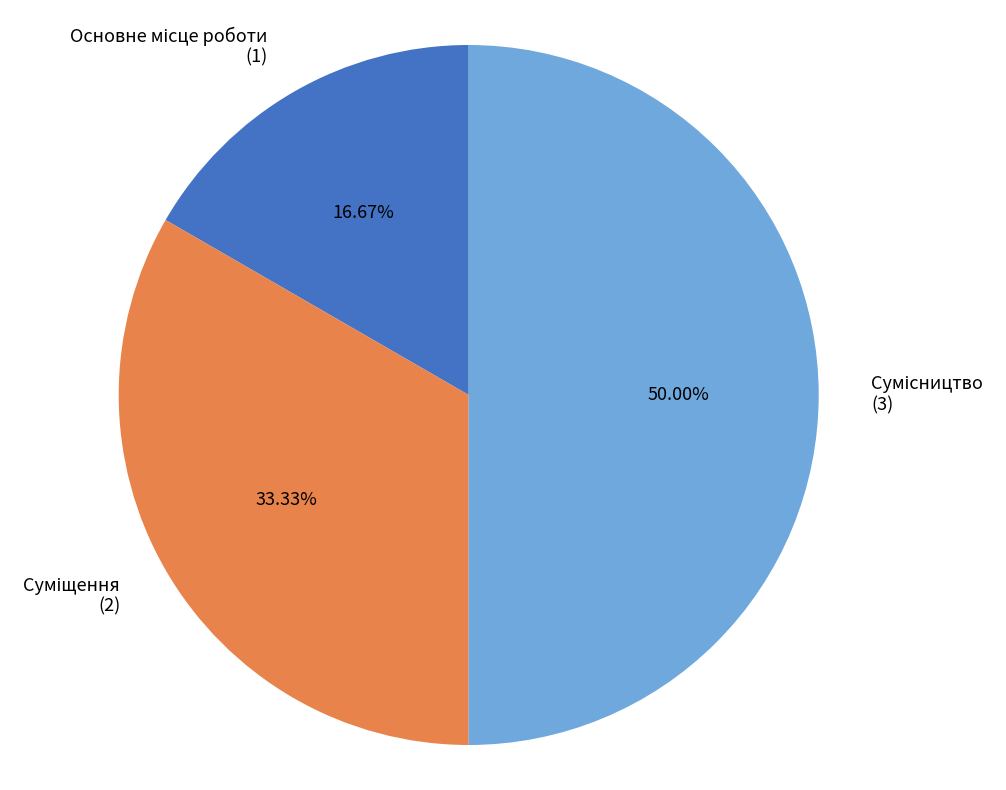

To the nearest percent, what is the average slice percentage?

33%